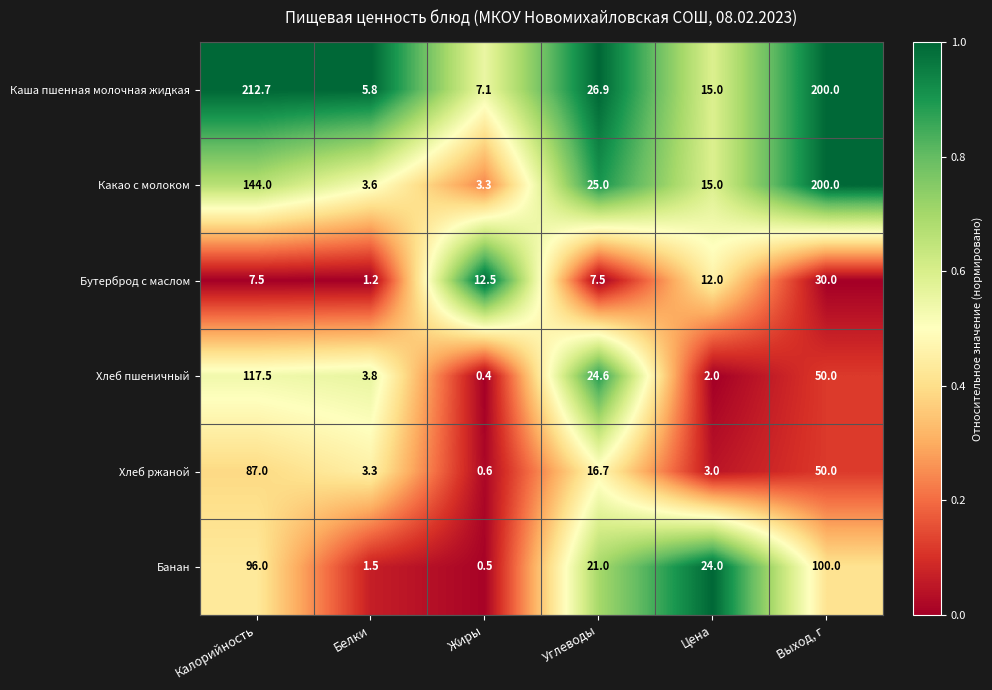

What is the spread (max minus min) of values at Выход, г?

170.0